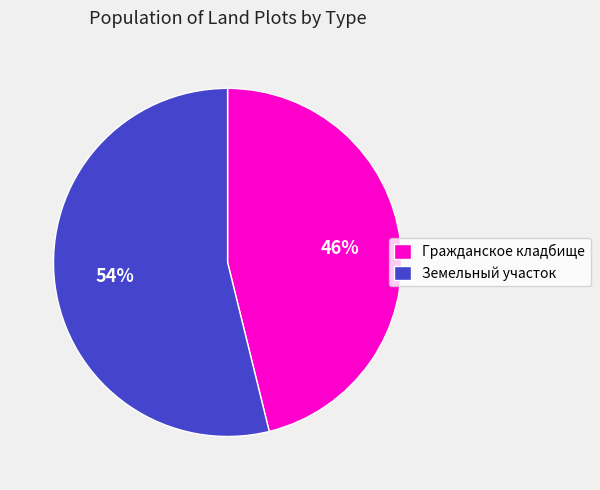

To the nearest percent, what is the average slice percentage?

50%